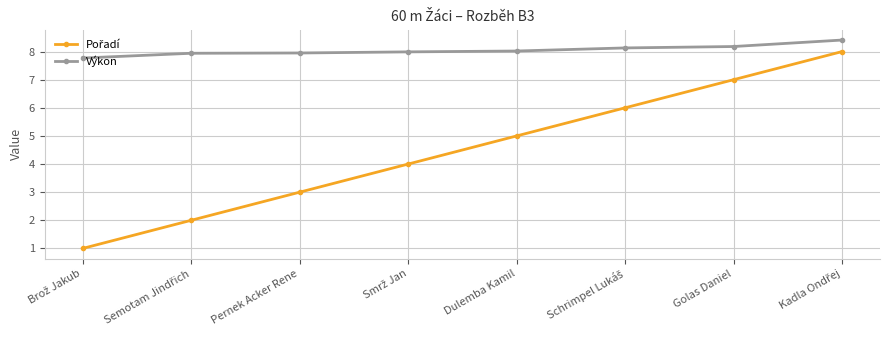

What is the value of the Výkon point at the 1st from the left?

7.8